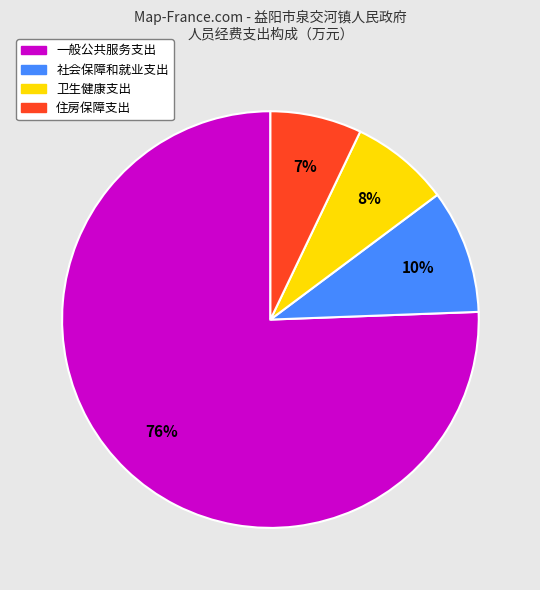

What is the ratio of the value at 社会保障和就业支出 to the value at 住房保障支出?

1.4